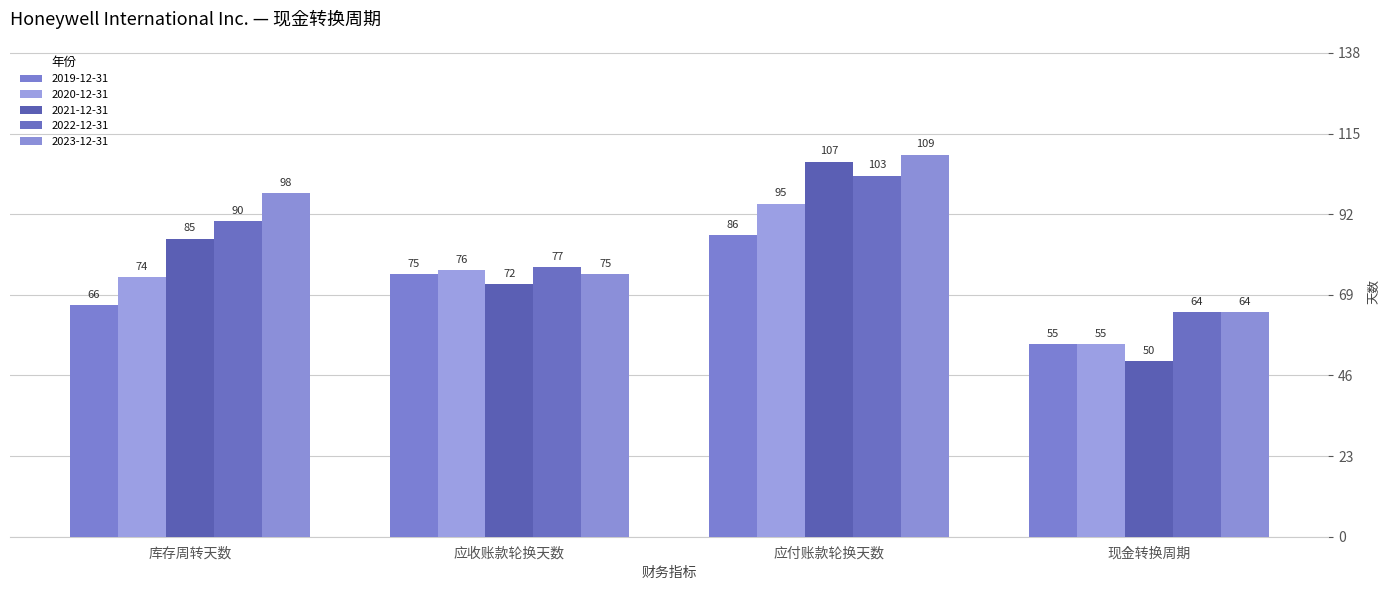

Rank the categories by 2021-12-31 value from highest to lowest.

应付账款轮换天数, 库存周转天数, 应收账款轮换天数, 现金转换周期